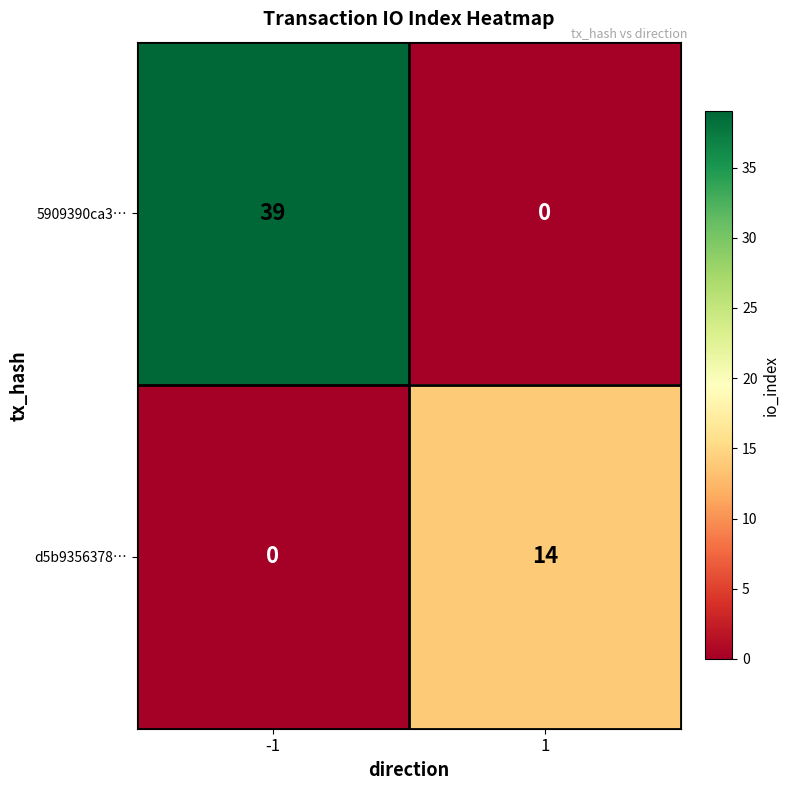

How many data points does each series have?

2